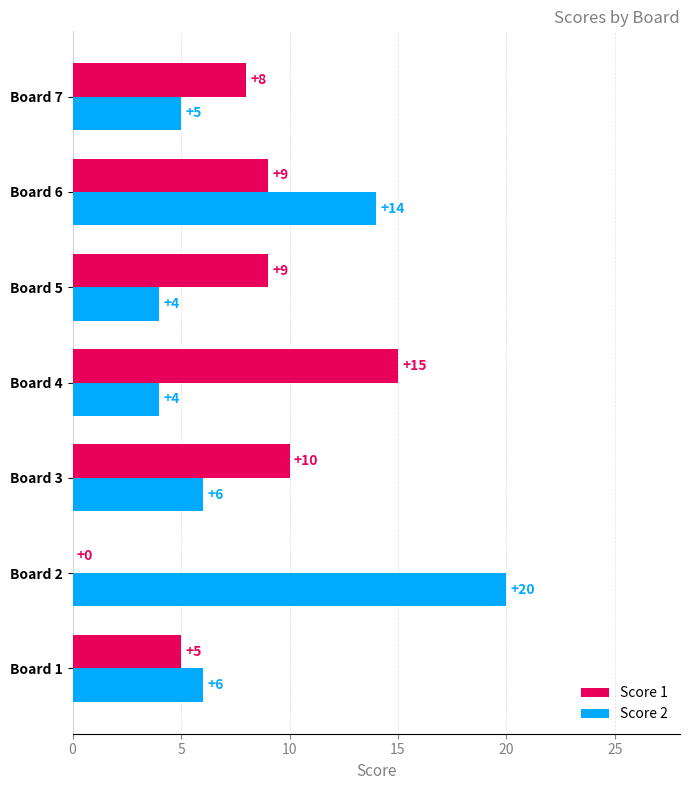

What is the maximum value for Score 2?

20